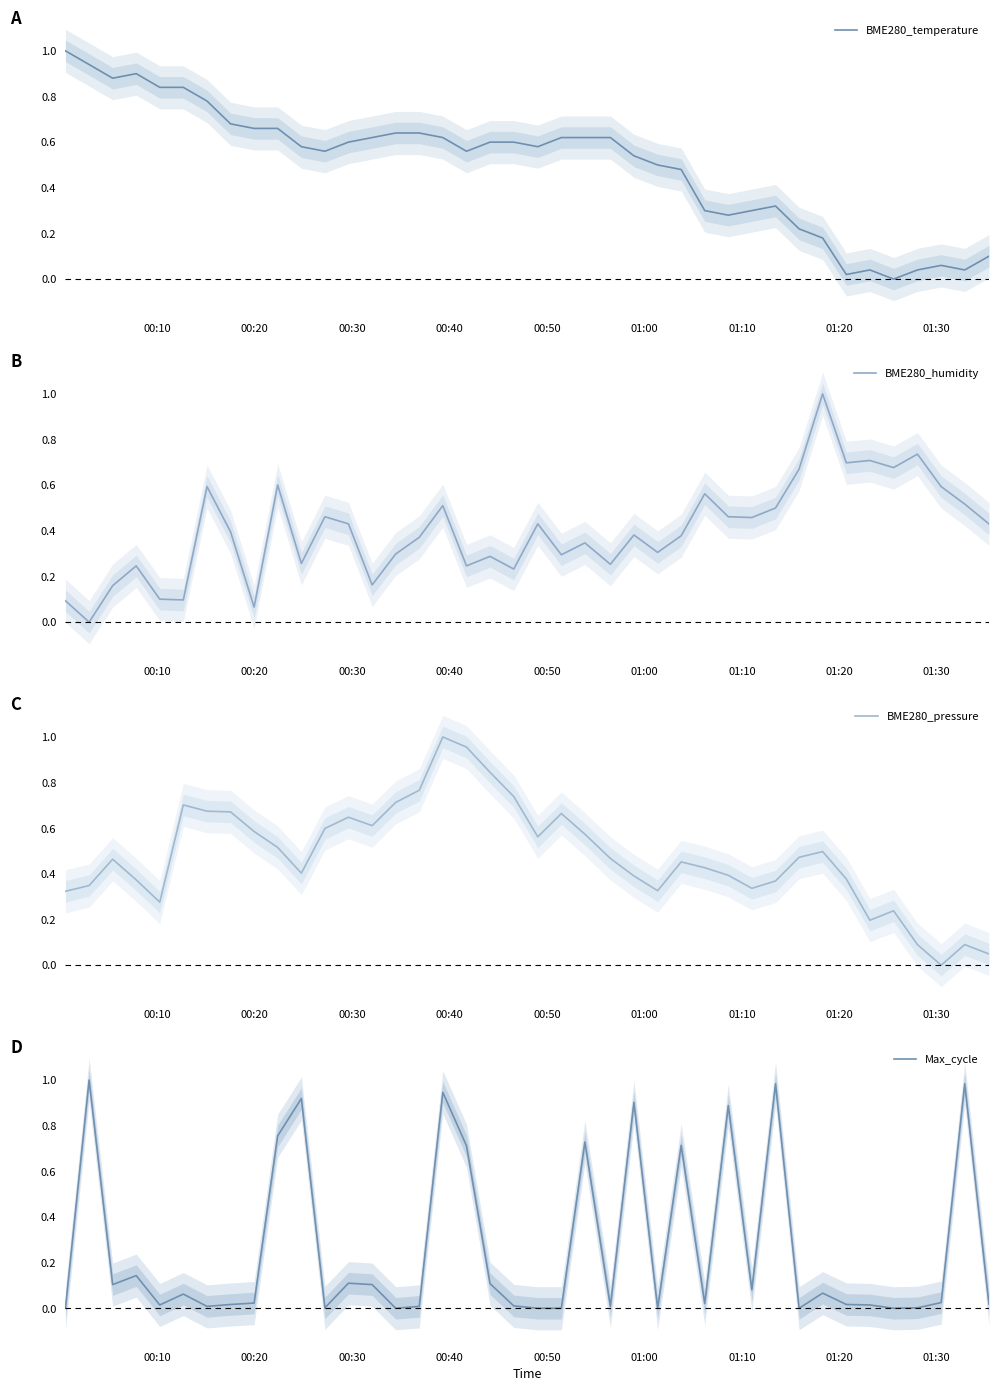

What is the difference between the maximum and second lowest values in the BME280_temperature series?

1.0